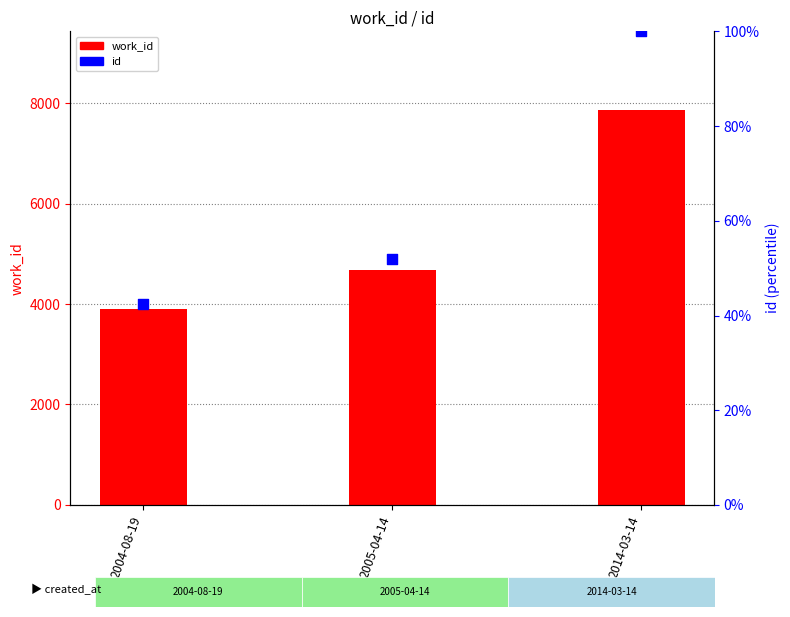

What are all the series names shown in the legend?

work_id, id